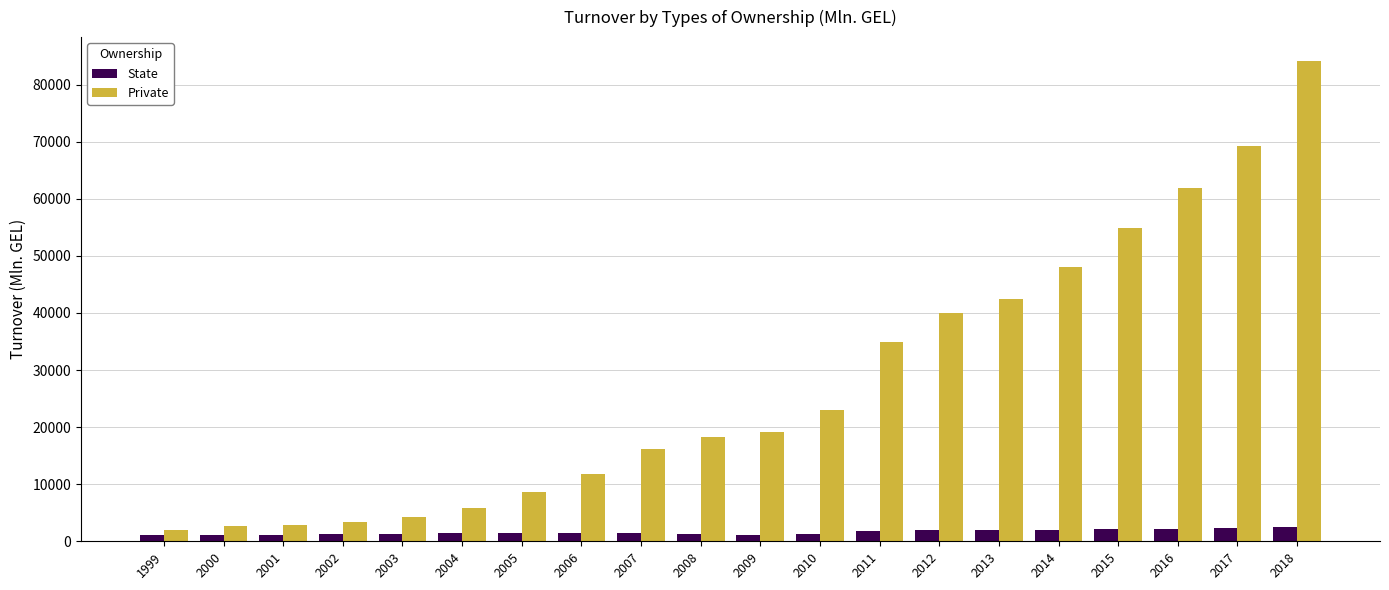

Rank the series by their maximum value, from highest to lowest.

Private, State